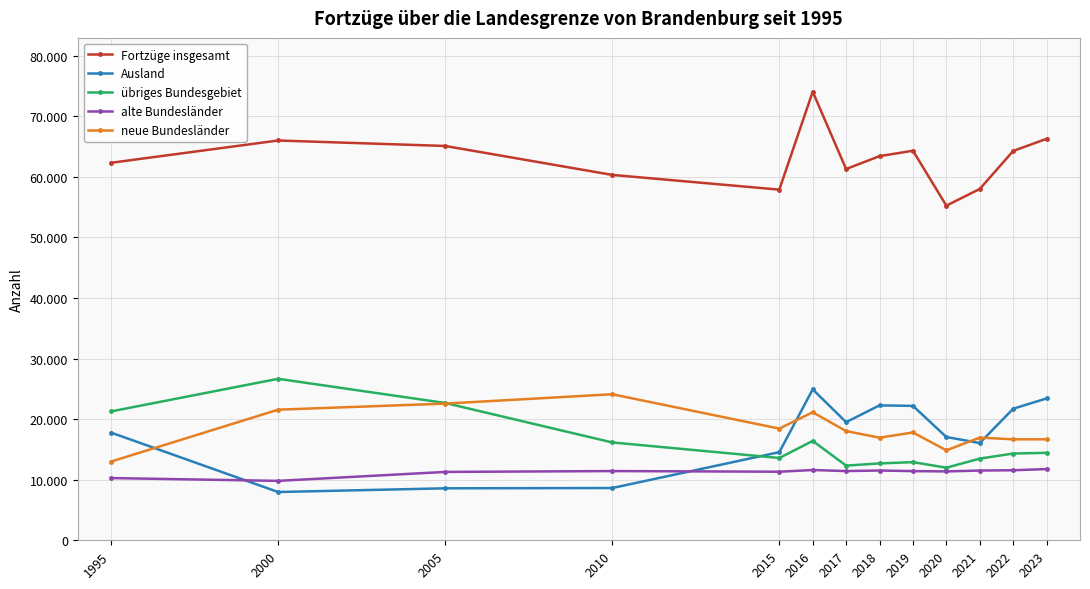

Is it true that alte Bundesländer equals 19881 at 2020?

False